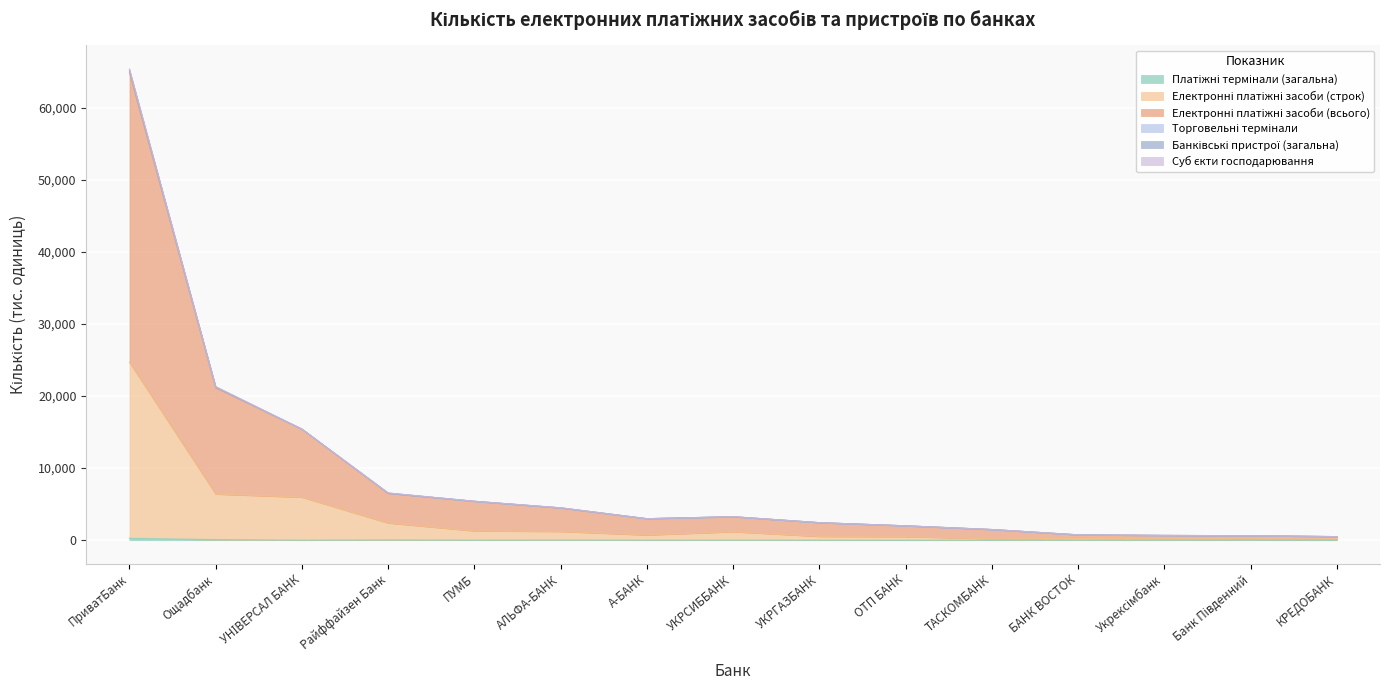

What is the label of the 3rd point from the left?

УНІВЕРСАЛ БАНК